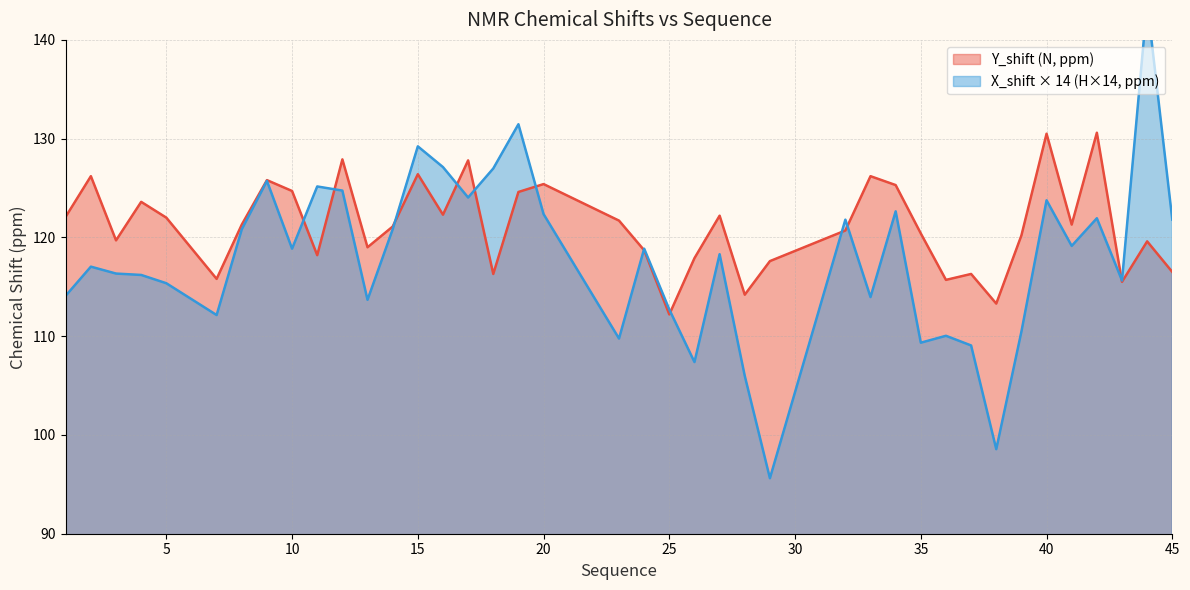

Does the chart have visible grid lines?

Yes